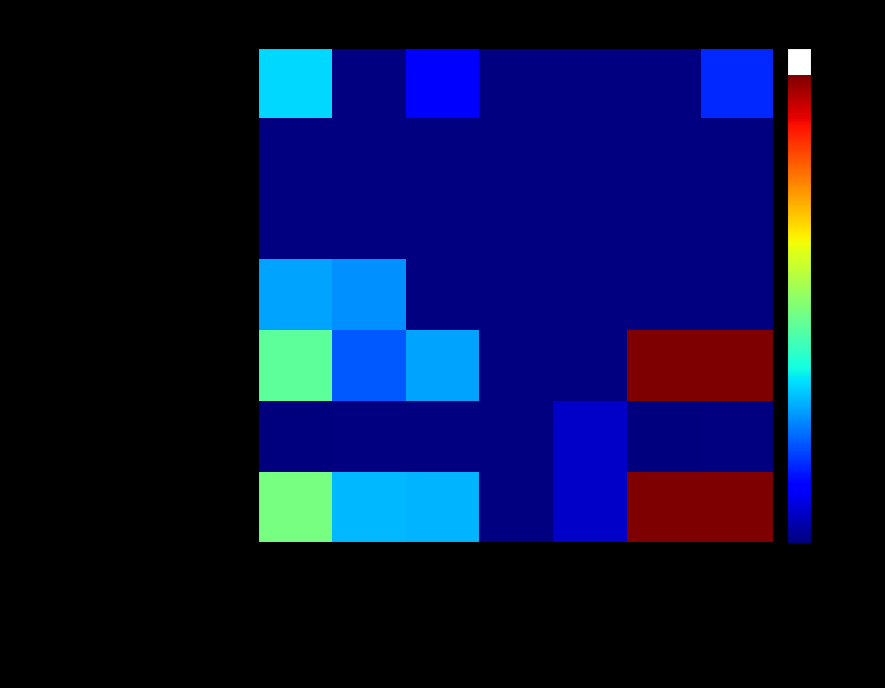

At attempted-adds, list the series in order from smallest to largest.

ICANN Monitoring, Registry AutoRenew, Registry Operations, Registry Testing 2, BDL Systemes SAS dba ProDomaines, Registry Testing 1, Totals